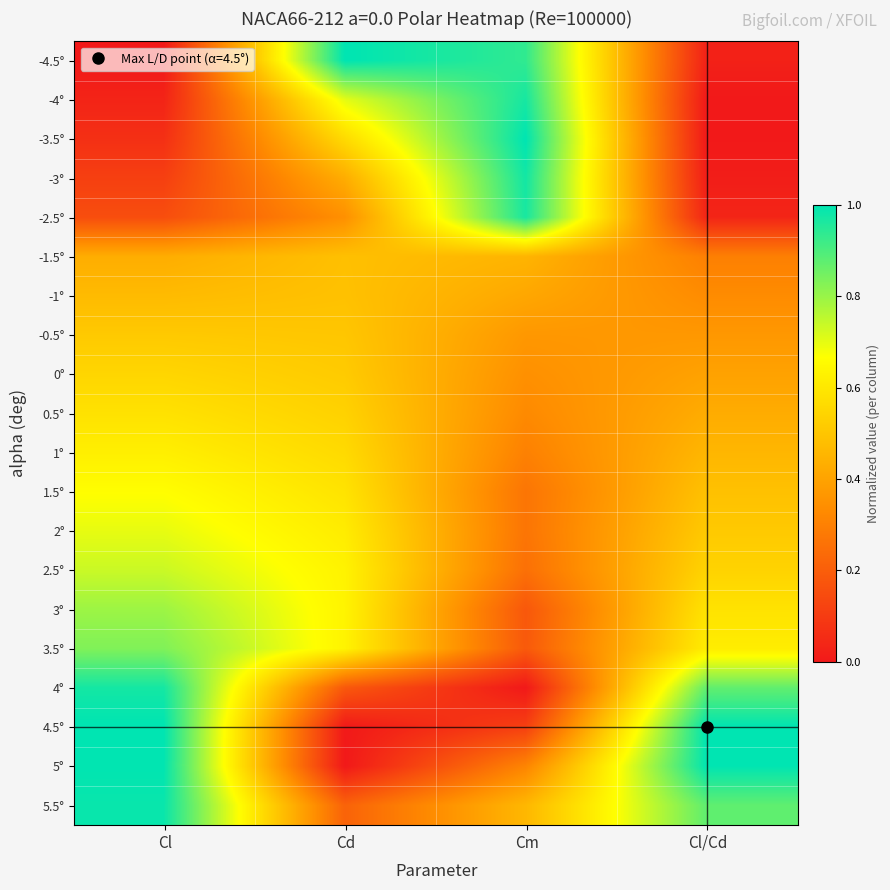

At which category is the sum across all series the highest?

Cl